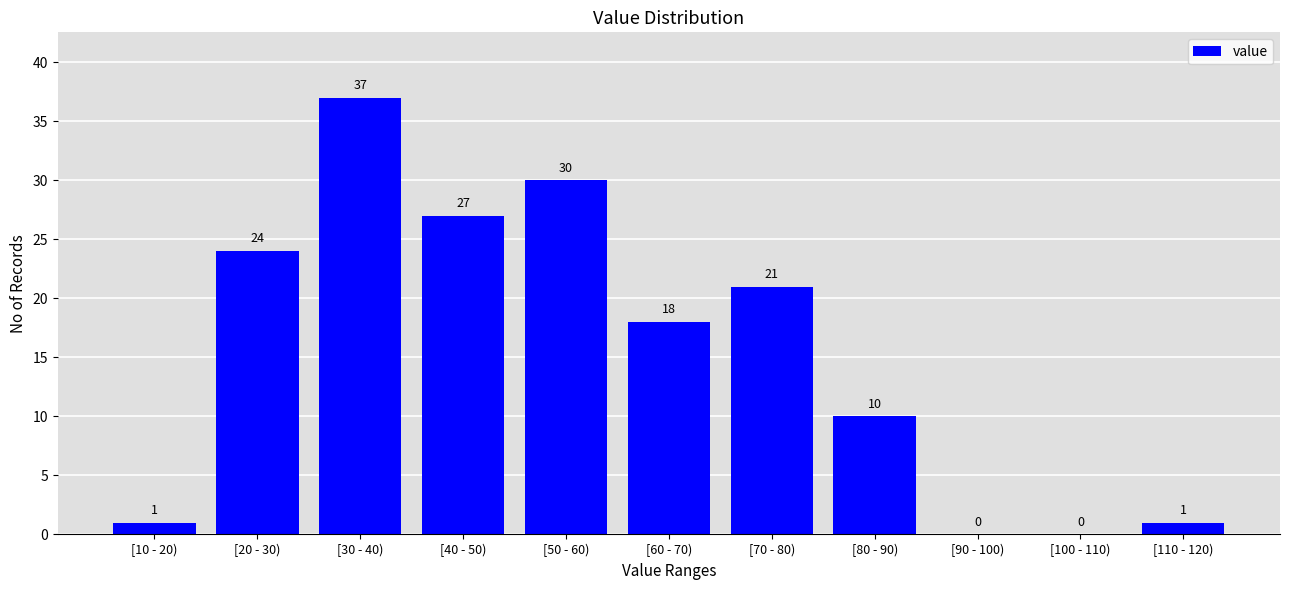

Reading left to right, what are all the values shown in this chart?

[10 - 20)=1	[20 - 30)=24	[30 - 40)=37	[40 - 50)=27	[50 - 60)=30	[60 - 70)=18	[70 - 80)=21	[80 - 90)=10	[90 - 100)=0	[100 - 110)=0	[110 - 120)=1